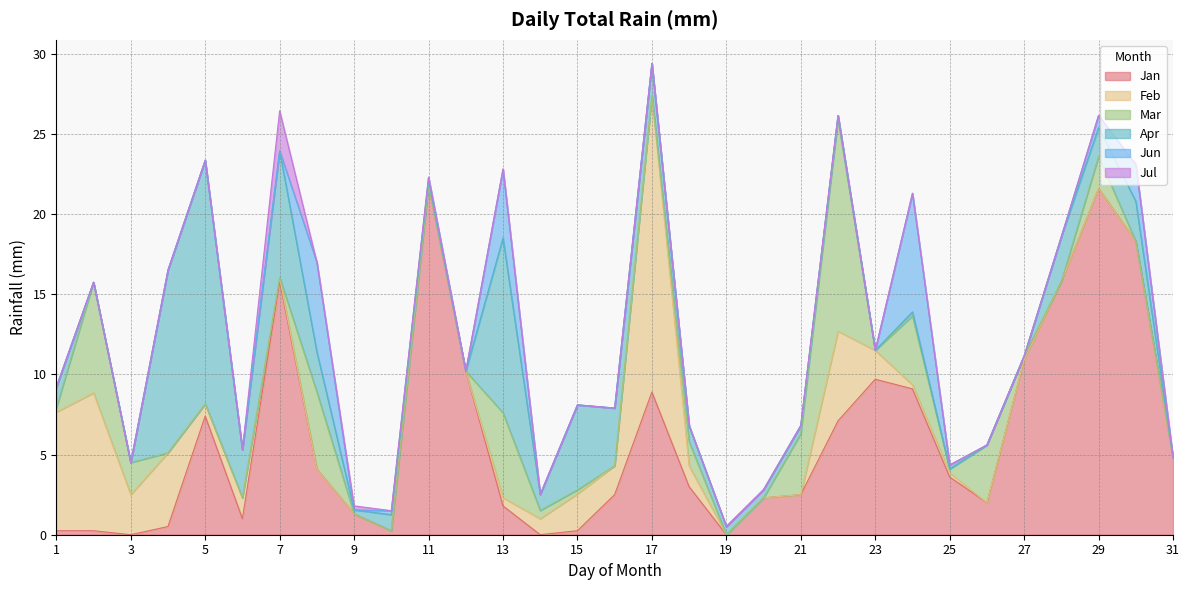

List the series in order of their peak value, highest first.

Jan, Feb, Apr, Mar, Jun, Jul